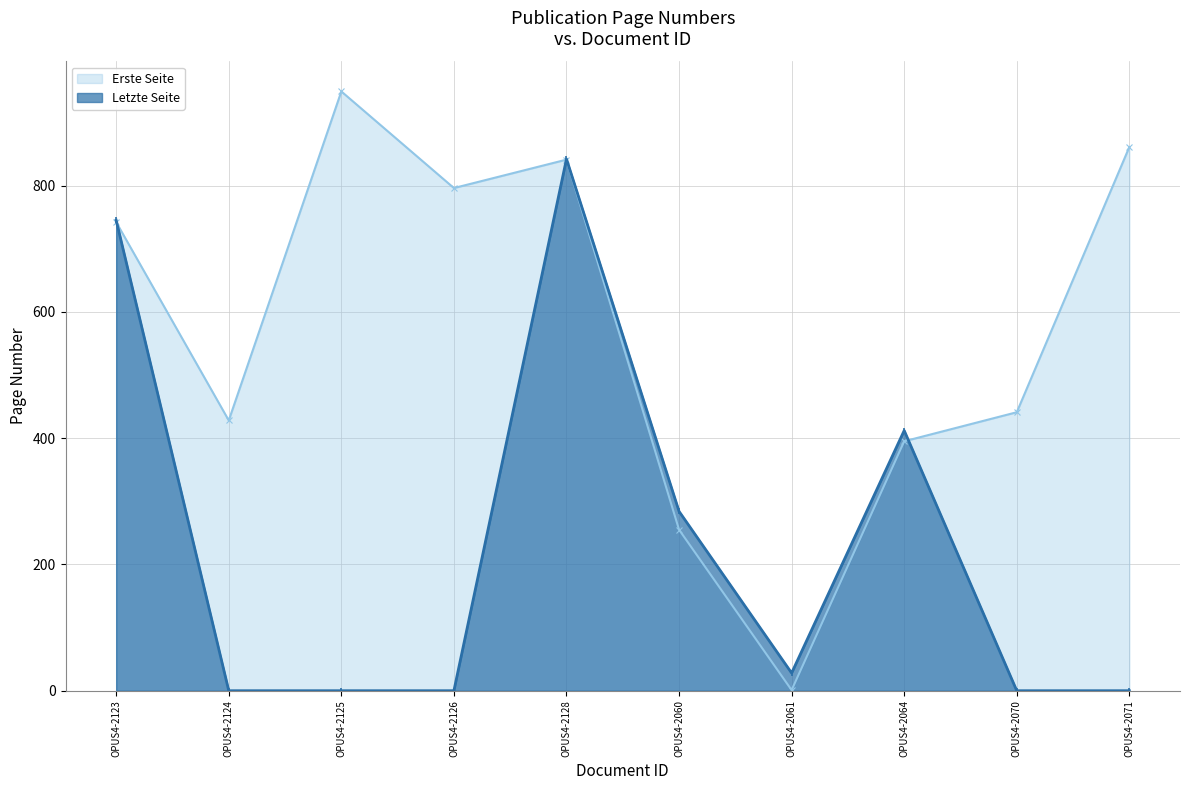

Which series has the widest spread of values?

Erste Seite